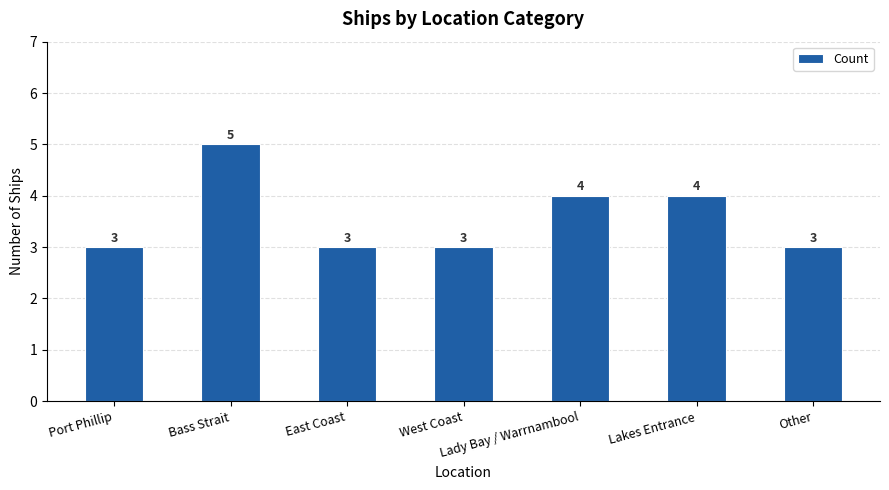

What is the approximate value at West Coast?

3